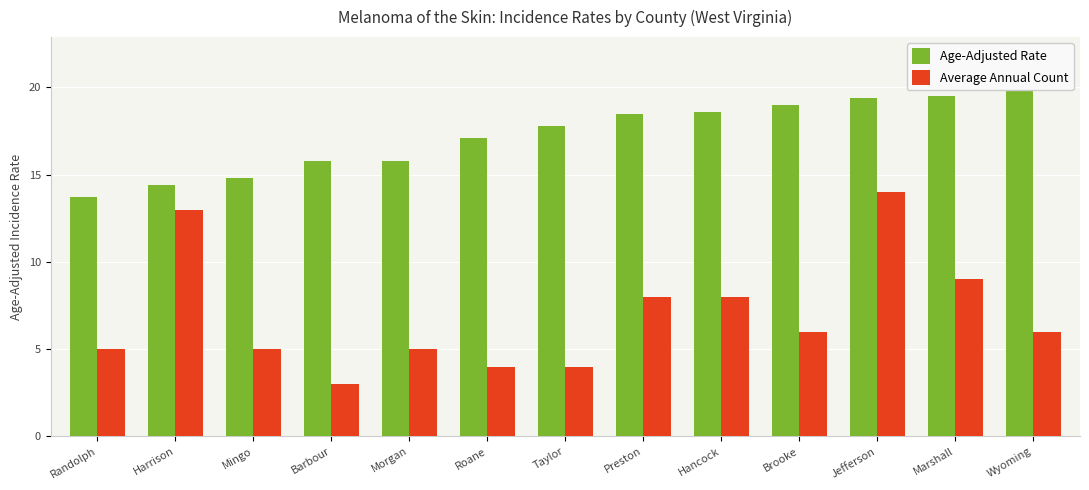

How many data points in Average Annual Count are above 6?

5